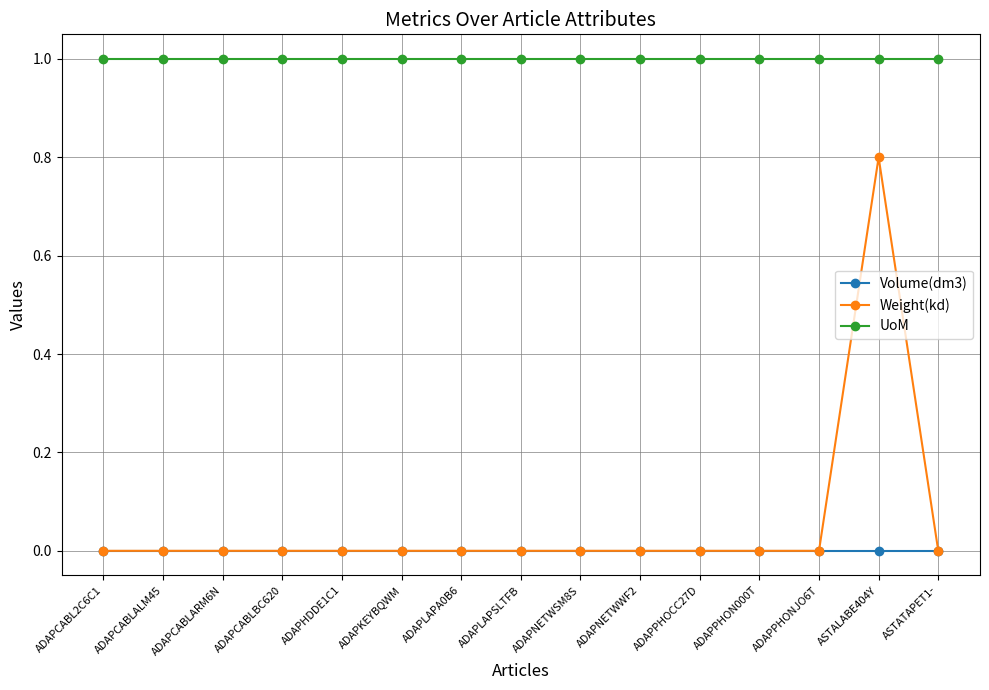

What position from the left is ADAPCABLARM6N?

3